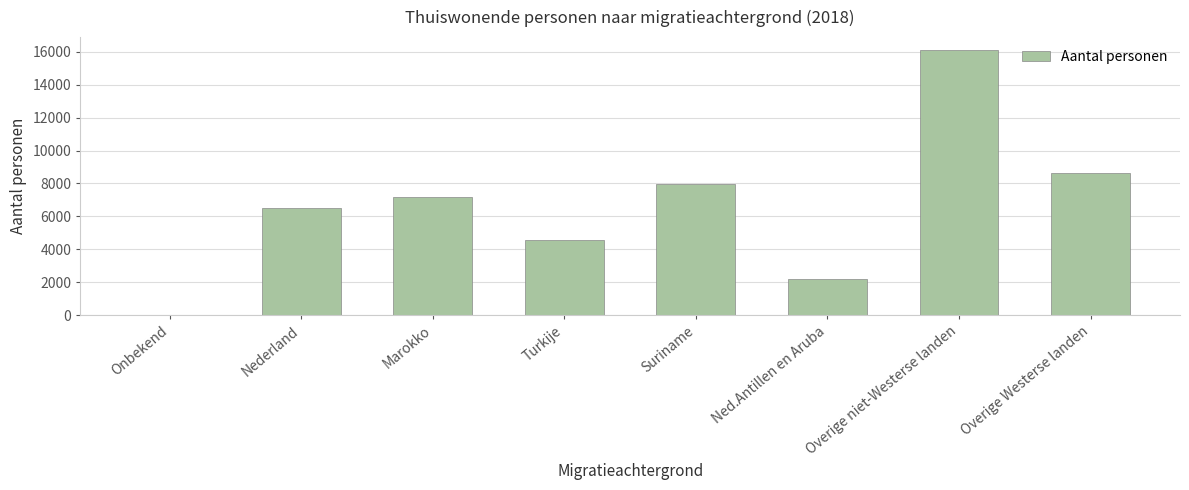

Reading right to left, transcribe all the data shown in this chart.

Overige Westerse landen=8630	Overige niet-Westerse landen=16080	Ned.Antillen en Aruba=2205	Suriname=7955	Turkije=4590	Marokko=7155	Nederland=6515	Onbekend=15